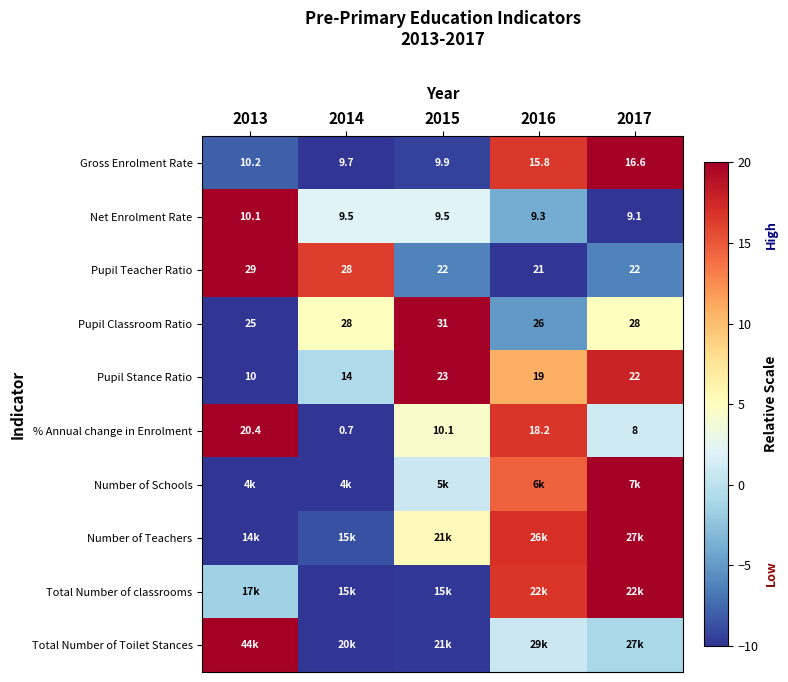

What is the minimum value shown in the chart?

-10.0